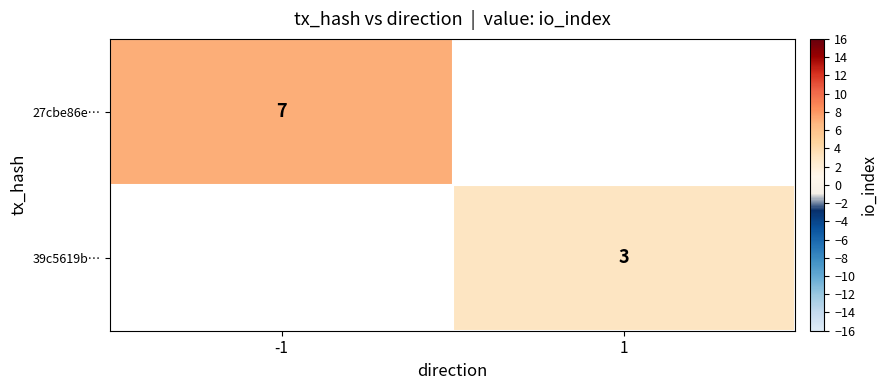

Is it true that 39c5619b… equals 3 at 1?

True